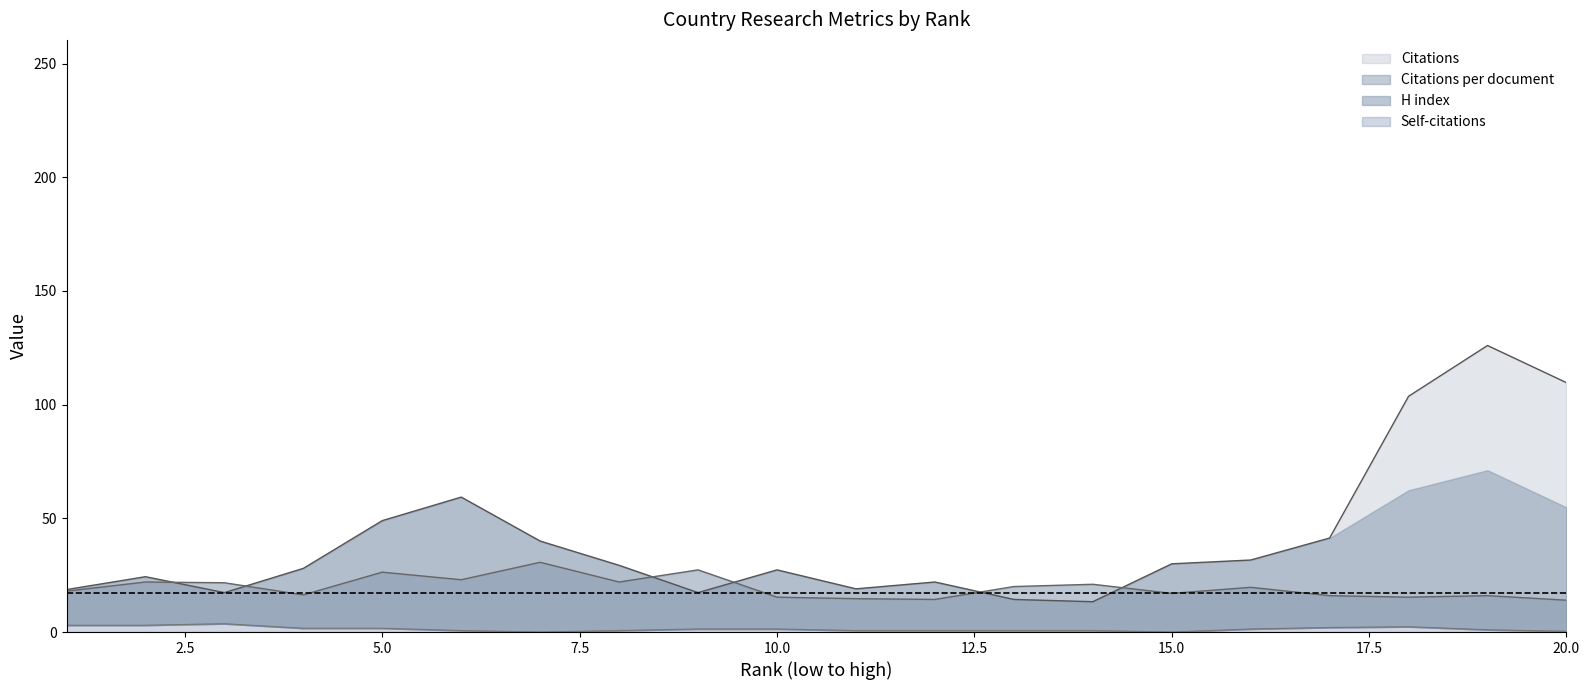

At which label does H index first exceed 17?

2